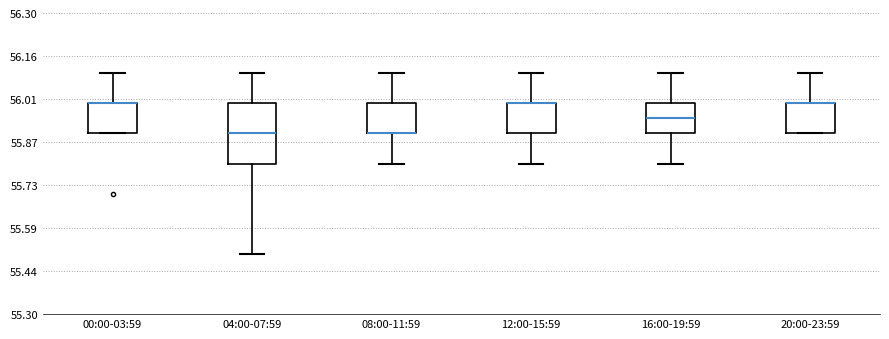

Which box is the tallest, from its lower edge to its upper edge?

04:00-07:59